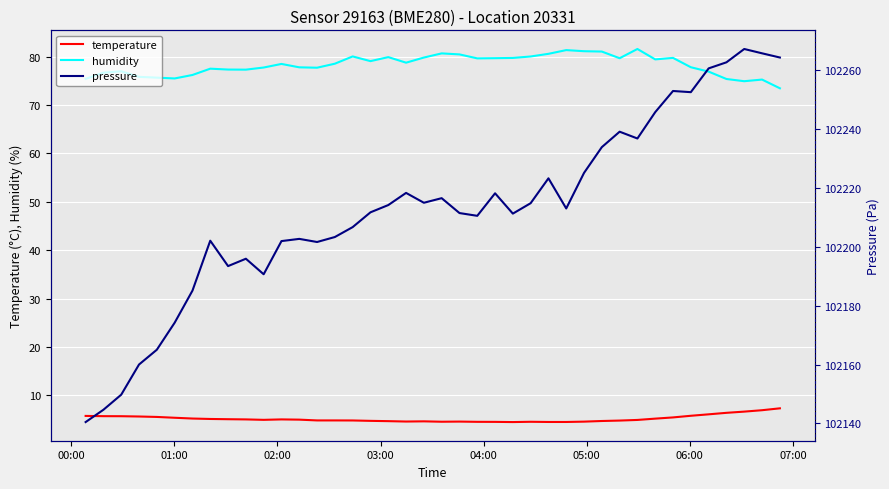

True or false: humidity and pressure cross at least once.

False